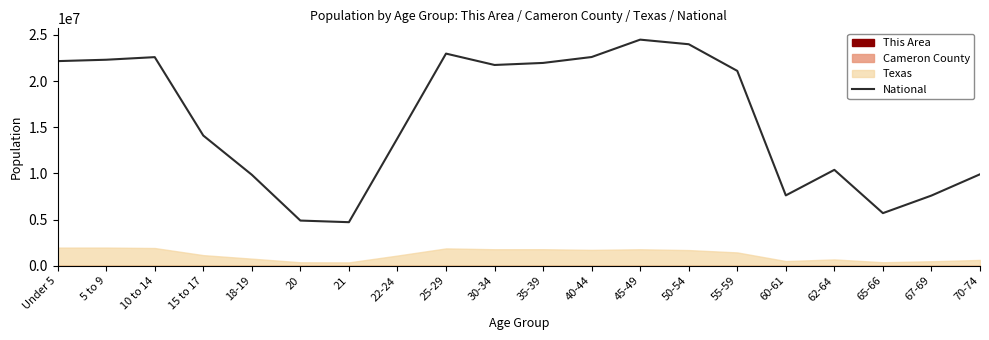

True or false: the data shows 21108284 at 55-59.

True